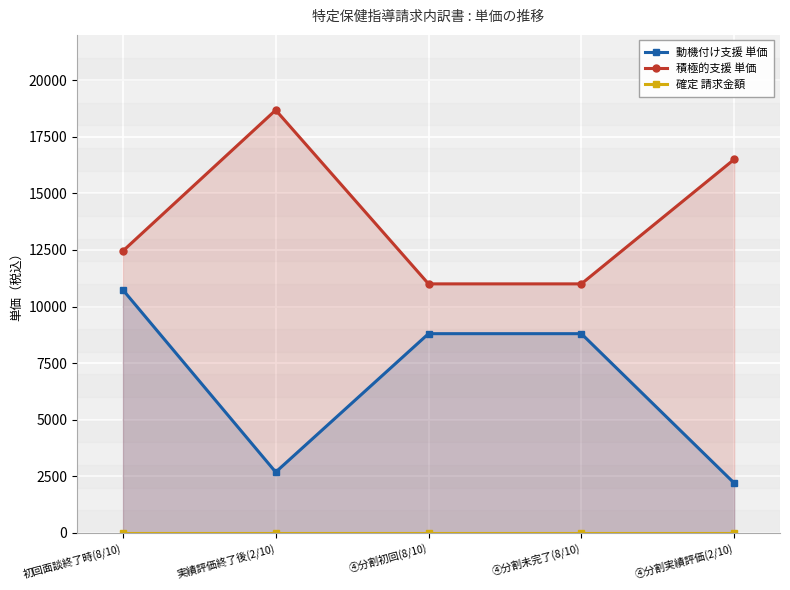

How many lines are shown in the chart?

3